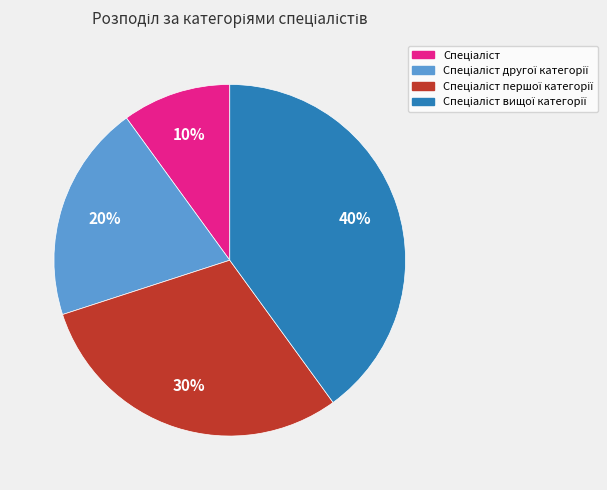

To the nearest percent, what is the difference between the largest and smallest slice percentages?

30%